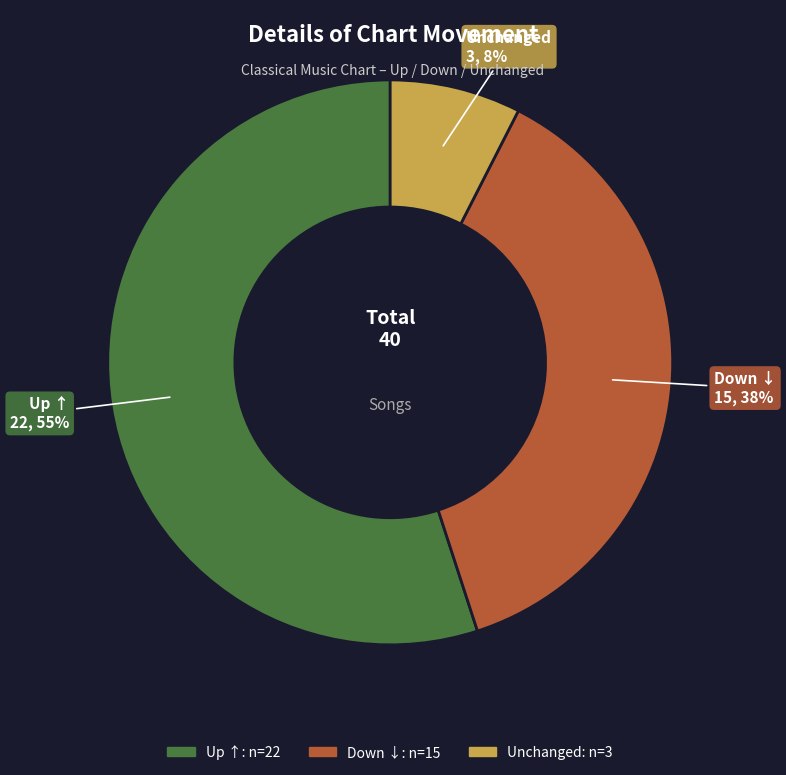

What is the majority slice?

Up ↑